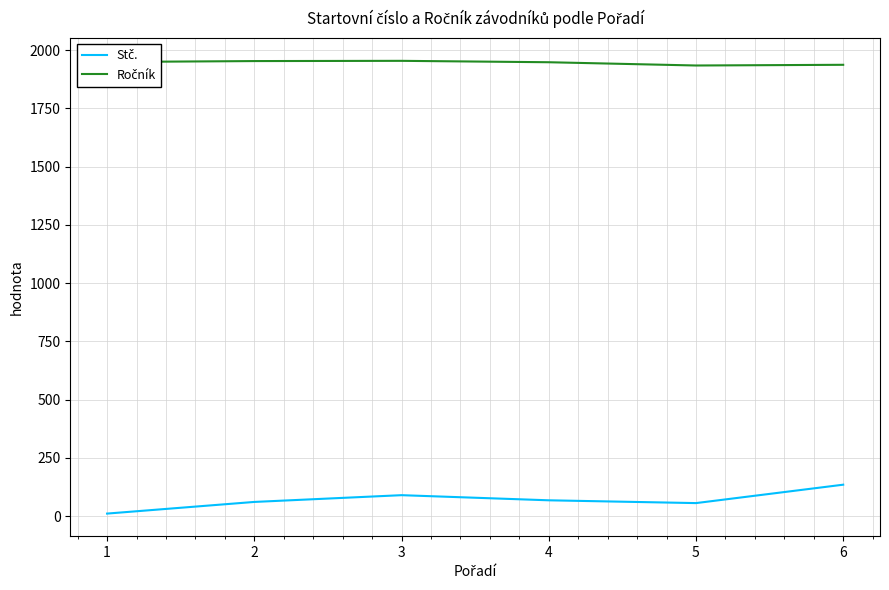

What is the value of the Ročník point at the 2nd from the left?

1953